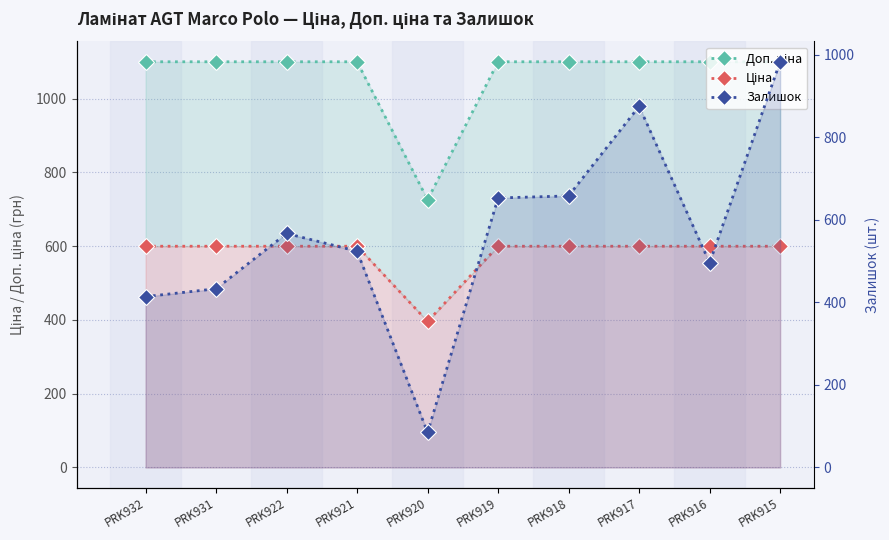

The value of Залишок at PRK920 is 85.0. True or false?

True